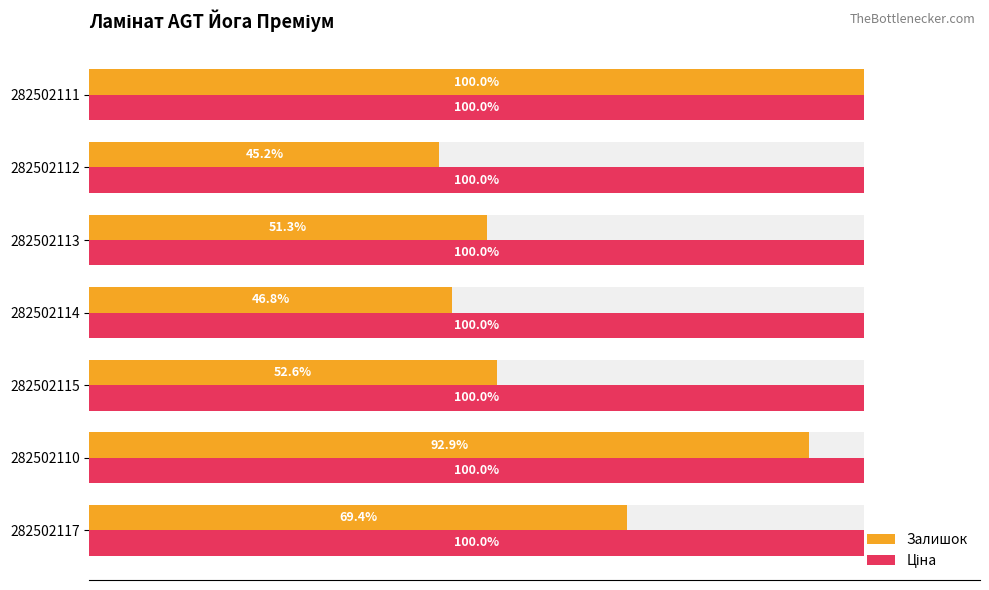

Rank the series at 100 from highest to lowest value.

Залишок, Ціна